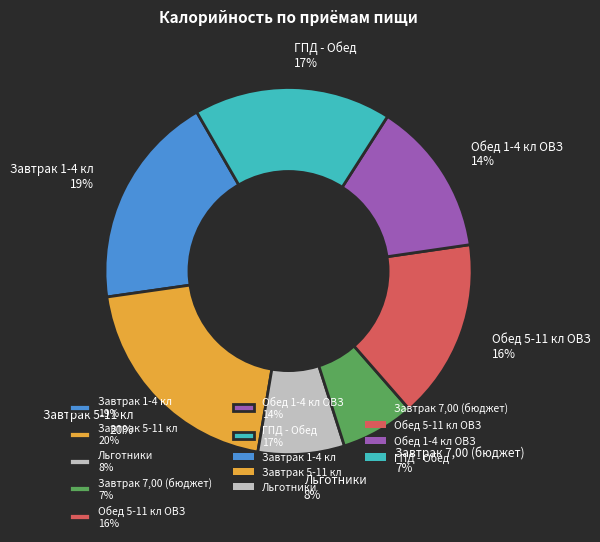

Rank the categories by value from lowest to highest.

Завтрак 7,00 (бюджет), Льготники, Обед 1-4 кл ОВЗ, Обед 5-11 кл ОВЗ, ГПД - Обед, Завтрак 1-4 кл, Завтрак 5-11 кл